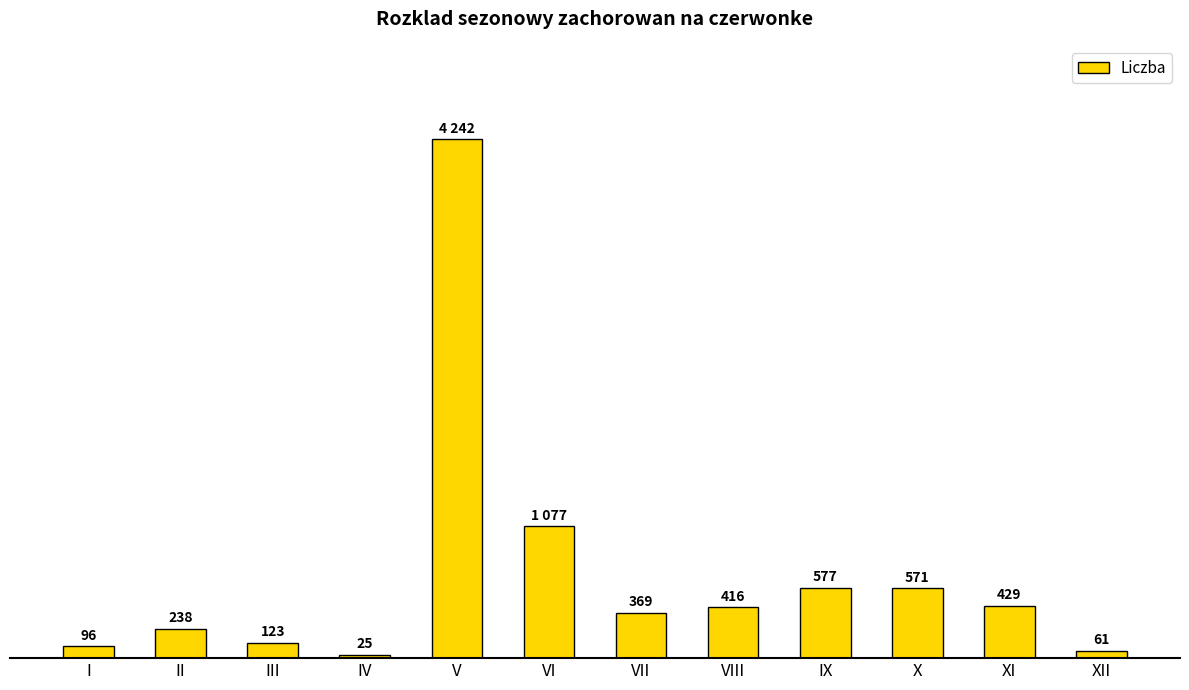

Rank the categories by value from highest to lowest.

V, VI, IX, X, XI, VIII, VII, II, III, I, XII, IV